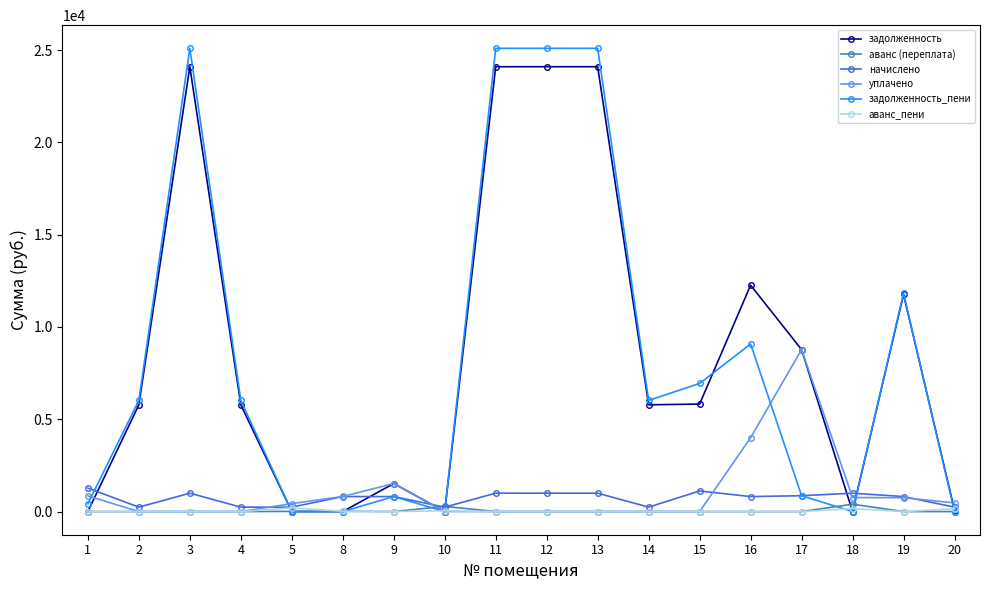

What is the difference between the highest and lowest values at 8?

816.7